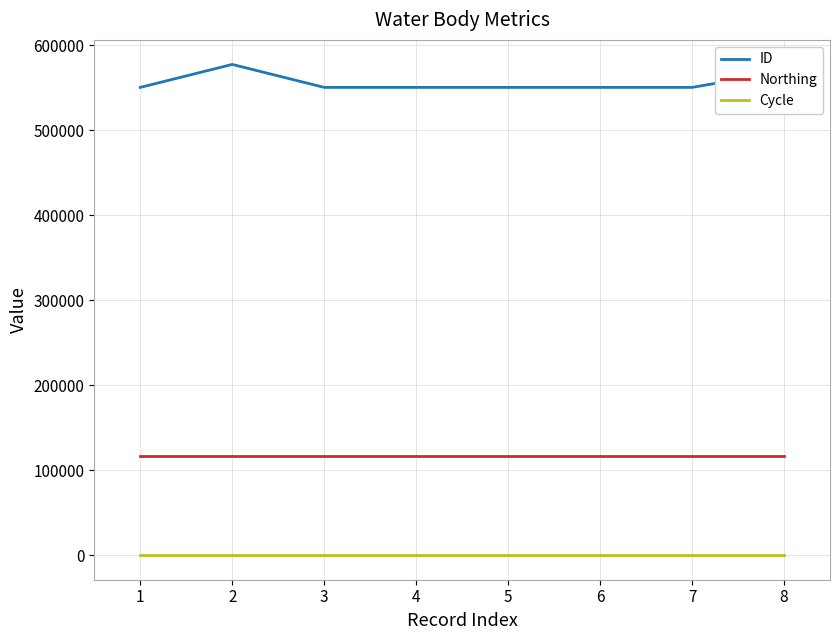

True or false: Cycle and Northing intersect in this chart.

False